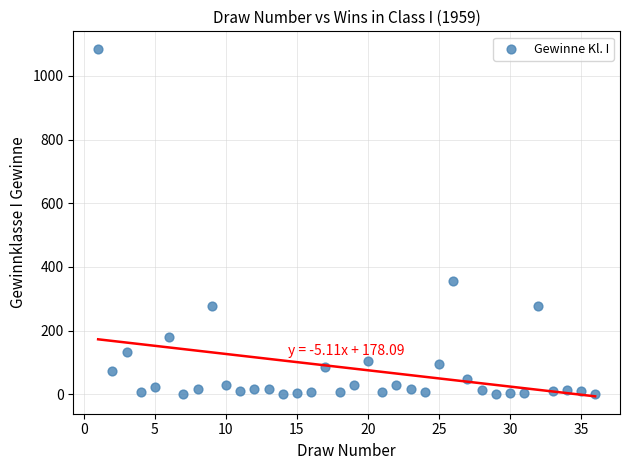

What Y value in the scatter plot is closest to 543?

355